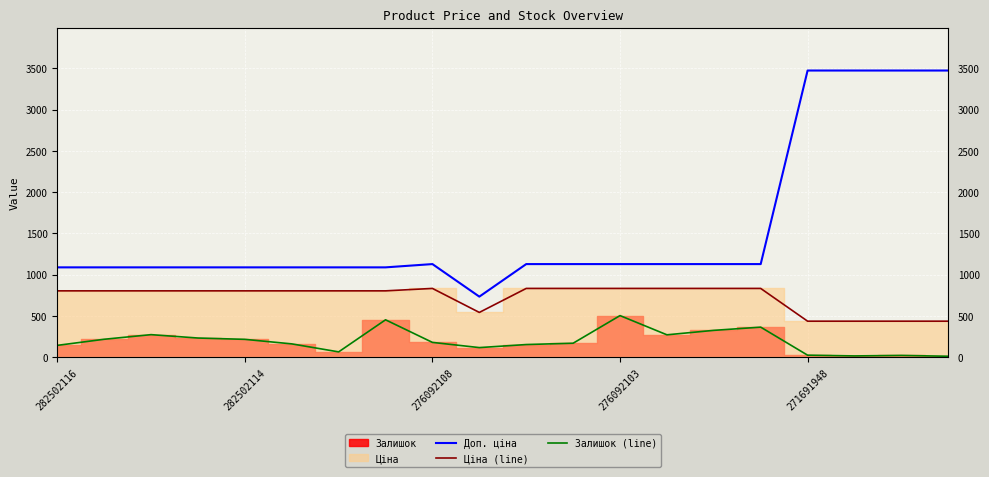

What is the highest value of the Ціна (line) series?

831.5